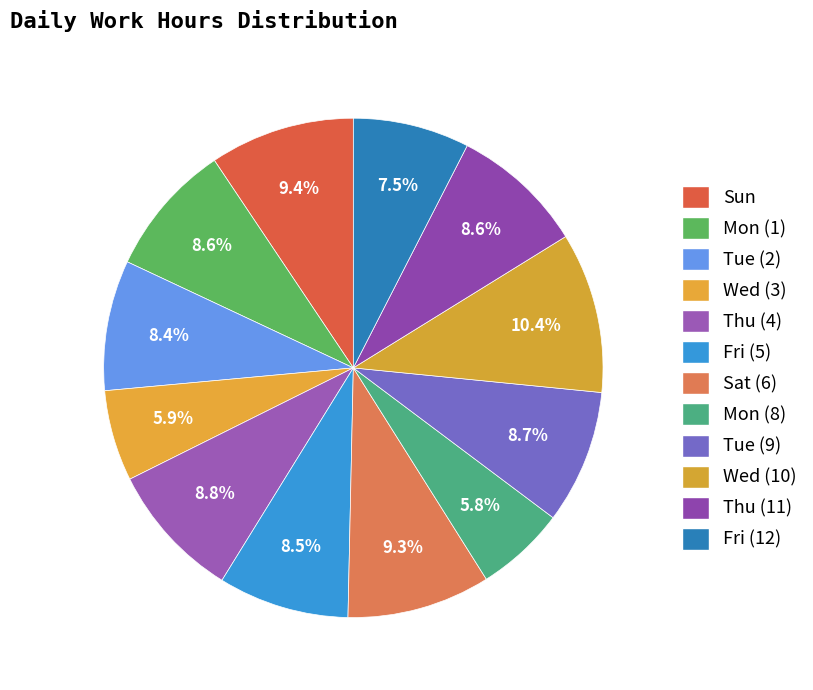

To the nearest percent, what portion does Tue (9) represent?

9%